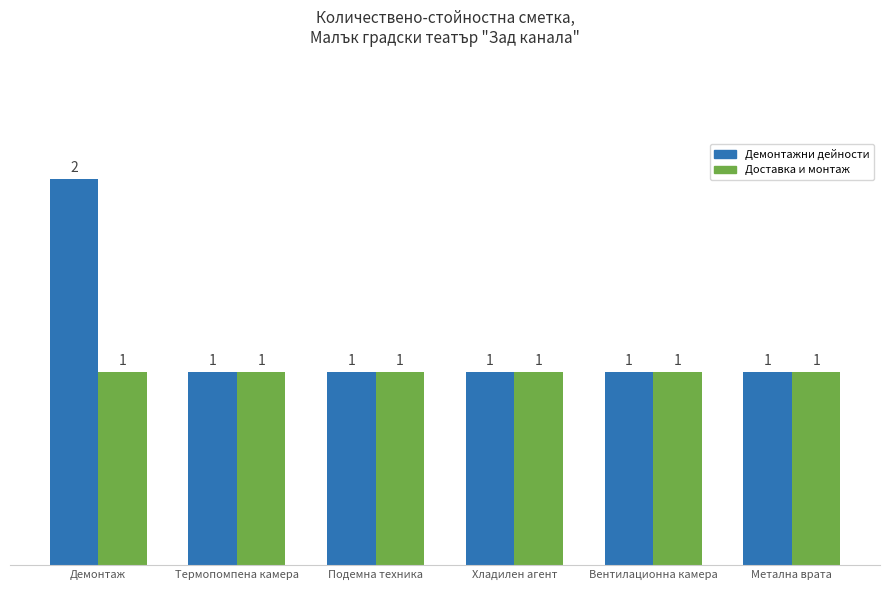

How many distinct data groups are displayed?

2